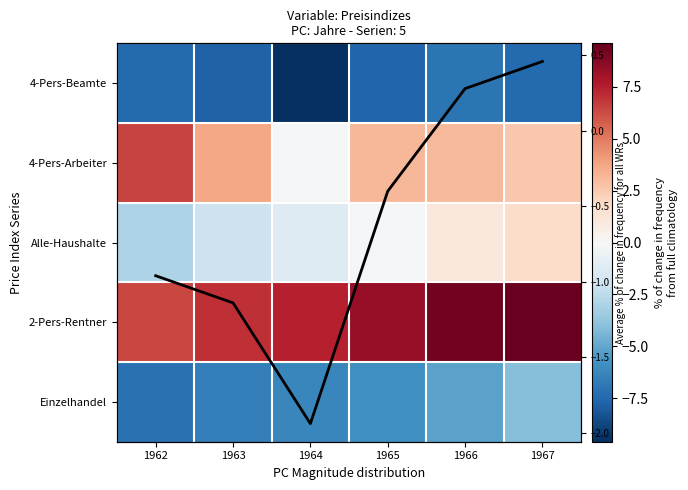

What is the total value across all series at 1965?

-2.4